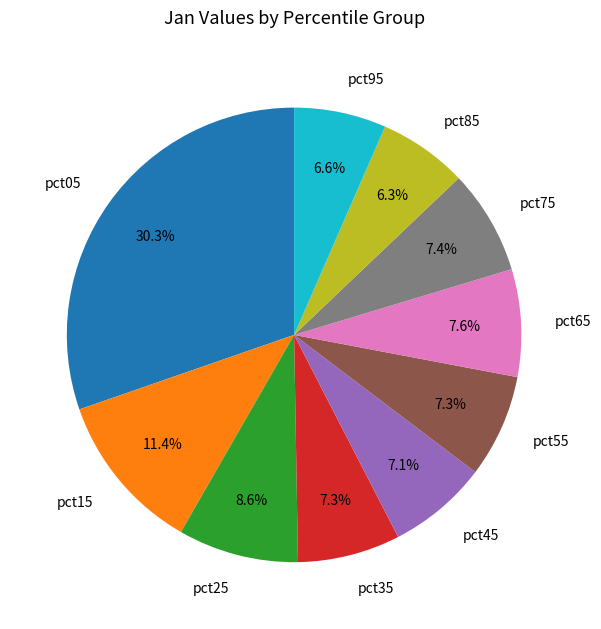

How many segments does this pie chart have?

10